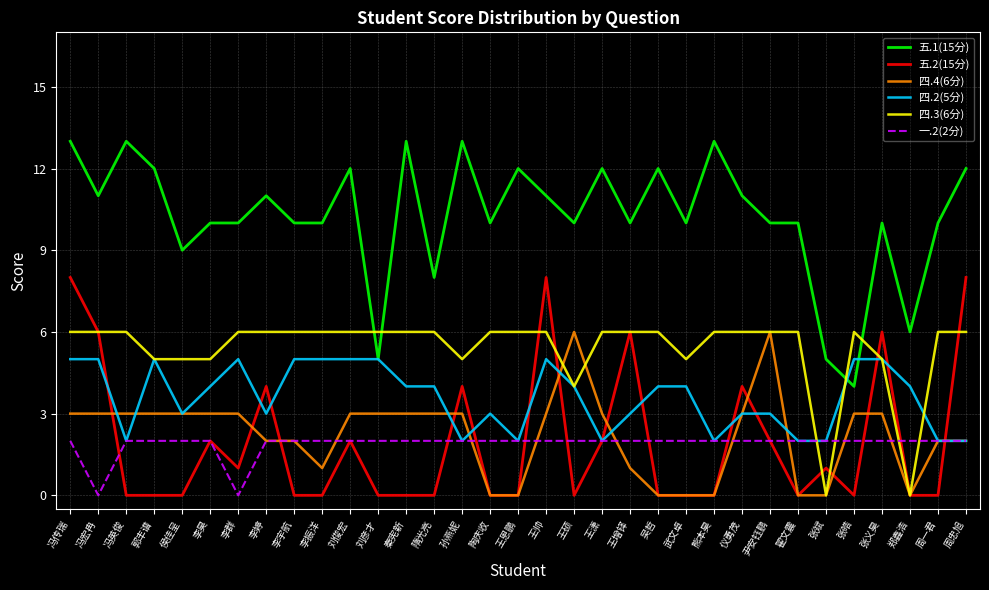

Is the value of 四.3(6分) at 李振洋 greater than the value of 五.2(15分) at 李宇航?

Yes